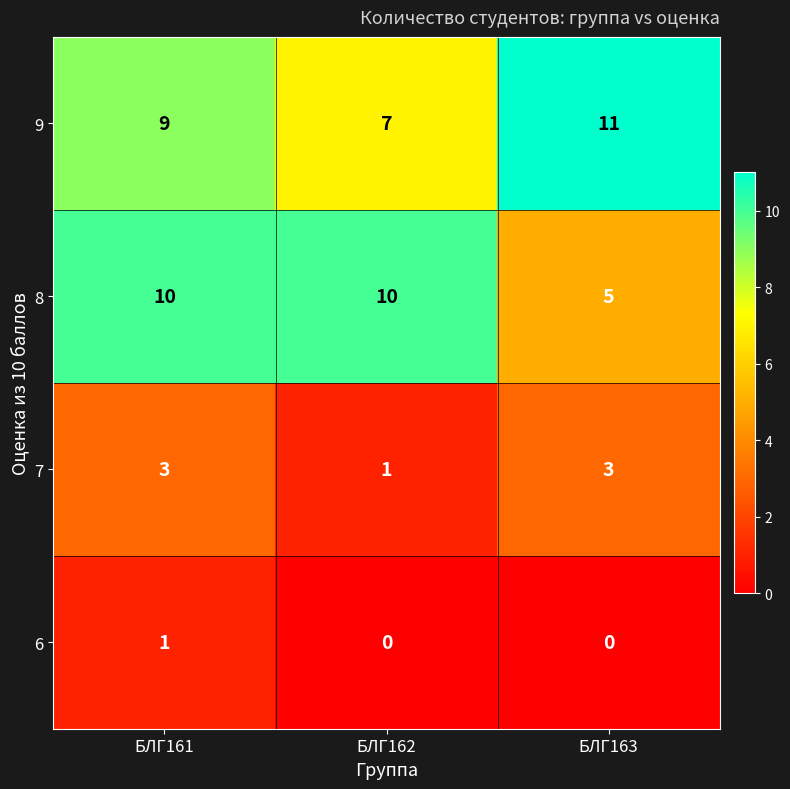

What is the maximum value shown in the chart?

11